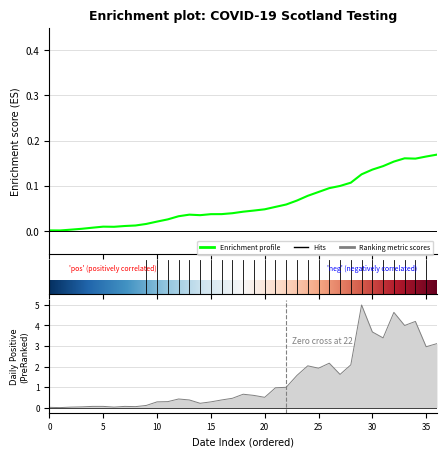

Is it true that Daily Positive equals 4.0 at 33?

True